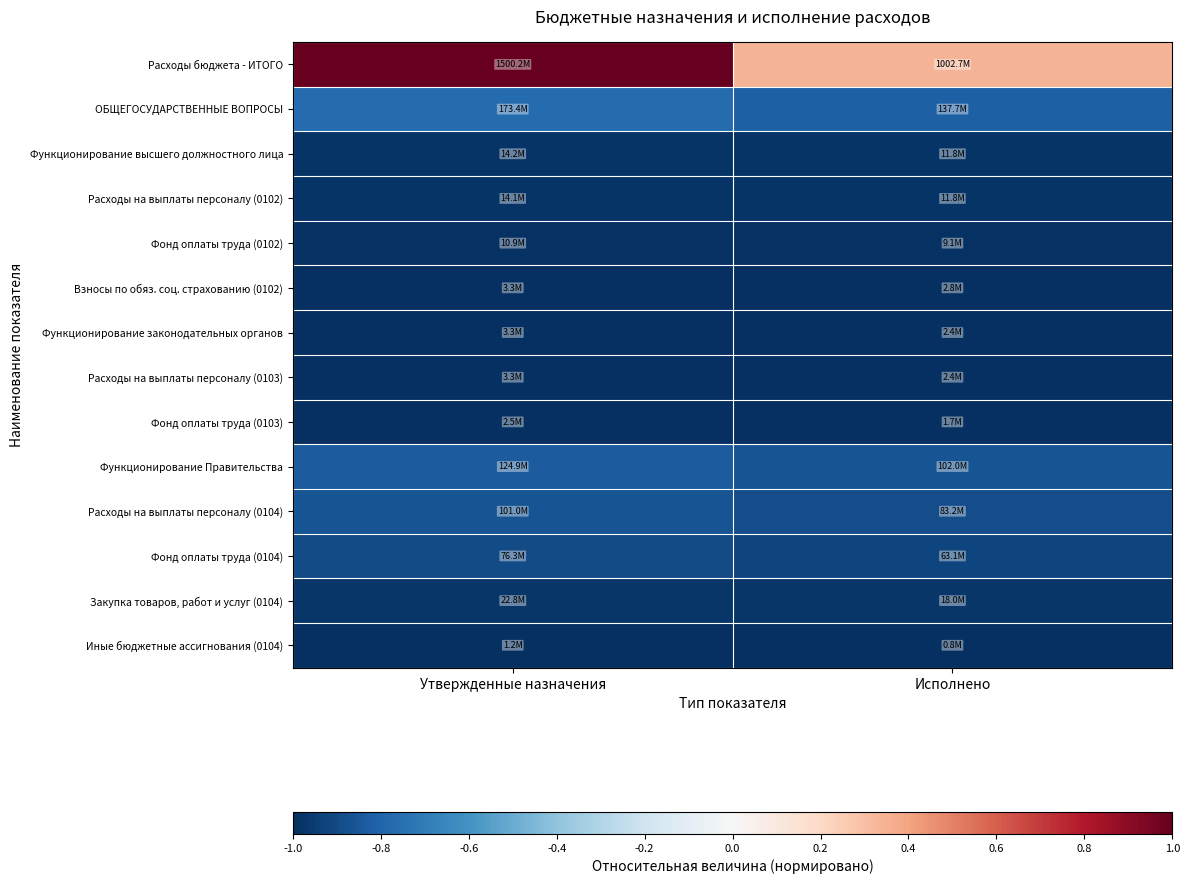

Reading right to left, transcribe all the data shown in this chart.

Расходы бюджета - ИТОГО: Исполнено=0.3	Утвержденные назначения=1.0
ОБЩЕГОСУДАРСТВЕННЫЕ ВОПРОСЫ: Исполнено=-0.8	Утвержденные назначения=-0.8
Функционирование высшего должностного лица: Исполнено=-1.0	Утвержденные назначения=-1.0
Расходы на выплаты персоналу (0102): Исполнено=-1.0	Утвержденные назначения=-1.0
Фонд оплаты труда (0102): Исполнено=-1.0	Утвержденные назначения=-1.0
Взносы по обяз. соц. страхованию (0102): Исполнено=-1.0	Утвержденные назначения=-1.0
Функционирование законодательных органов: Исполнено=-1.0	Утвержденные назначения=-1.0
Расходы на выплаты персоналу (0103): Исполнено=-1.0	Утвержденные назначения=-1.0
Фонд оплаты труда (0103): Исполнено=-1.0	Утвержденные назначения=-1.0
Функционирование Правительства: Исполнено=-0.9	Утвержденные назначения=-0.8
Расходы на выплаты персоналу (0104): Исполнено=-0.9	Утвержденные назначения=-0.9
Фонд оплаты труда (0104): Исполнено=-0.9	Утвержденные назначения=-0.9
Закупка товаров, работ и услуг (0104): Исполнено=-1.0	Утвержденные назначения=-1.0
Иные бюджетные ассигнования (0104): Исполнено=-1.0	Утвержденные назначения=-1.0